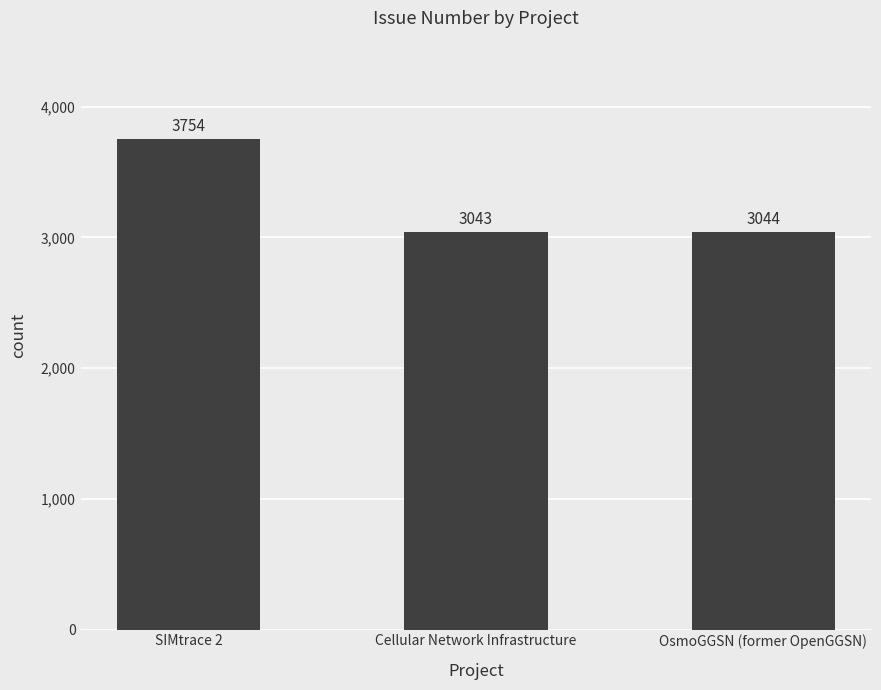

The value at OsmoGGSN (former OpenGGSN) is 3044. True or false?

True